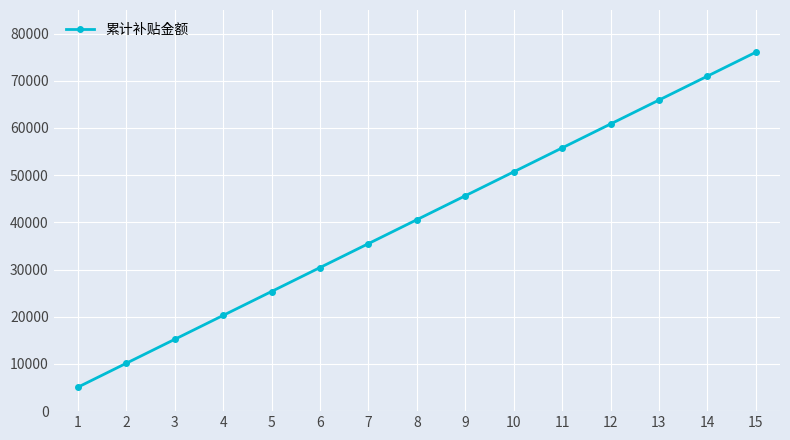

What is the difference between the second highest and second lowest values?

60840